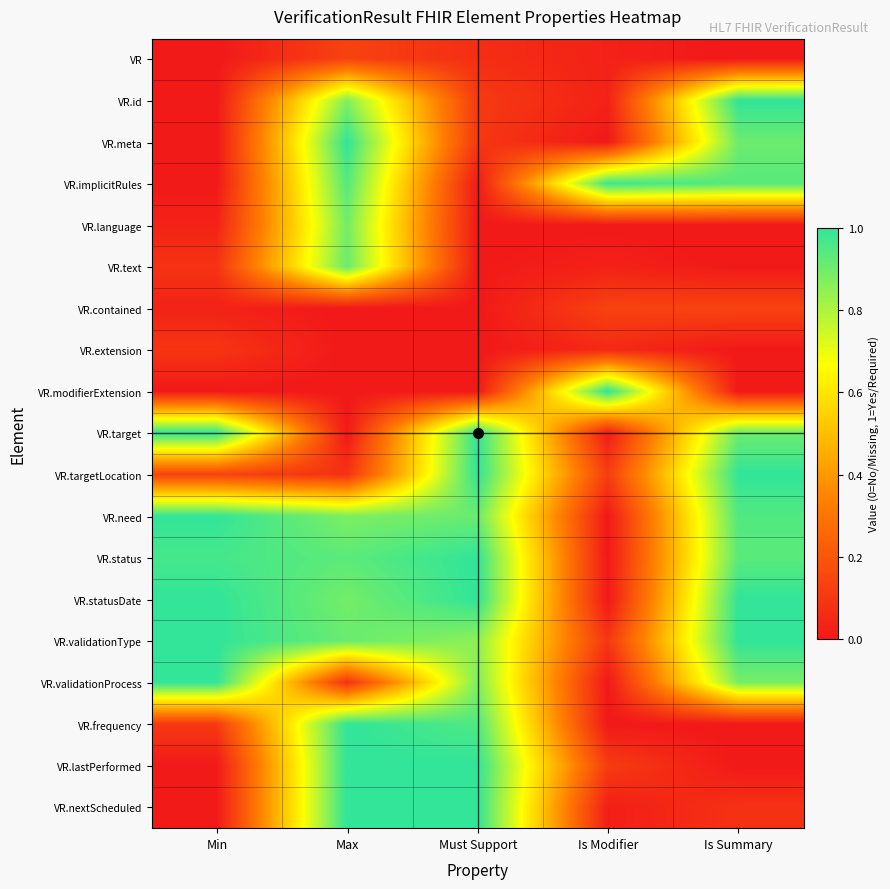

Between Min and Must Support, which is larger?

Must Support